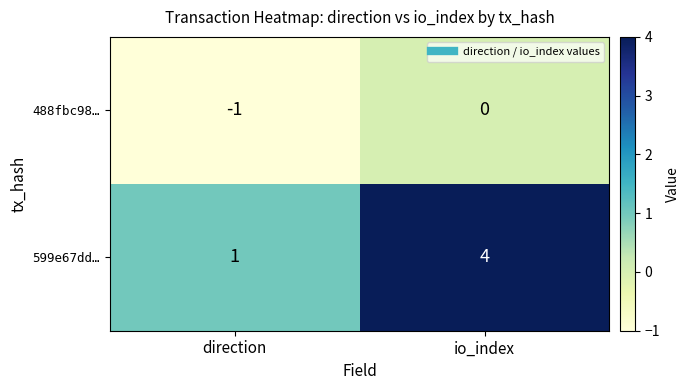

Reading left to right, transcribe all the data shown in this chart.

488fbc98…: direction=-1	io_index=0
599e67dd…: direction=1	io_index=4